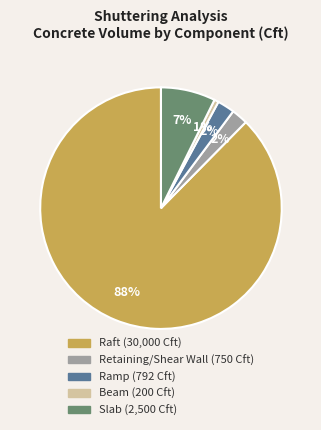

Between Raft and Retaining/Shear Wall, which is larger?

Raft